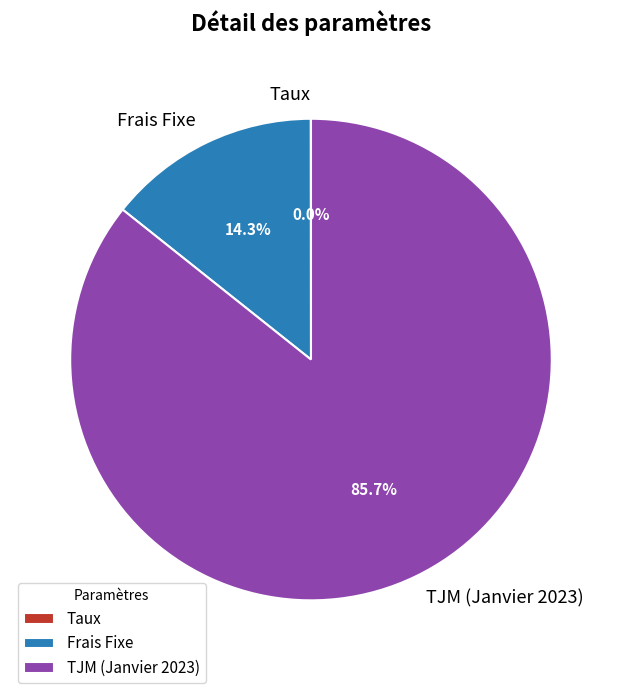

What percentage is NOT represented by TJM (Janvier 2023)?

14.3%